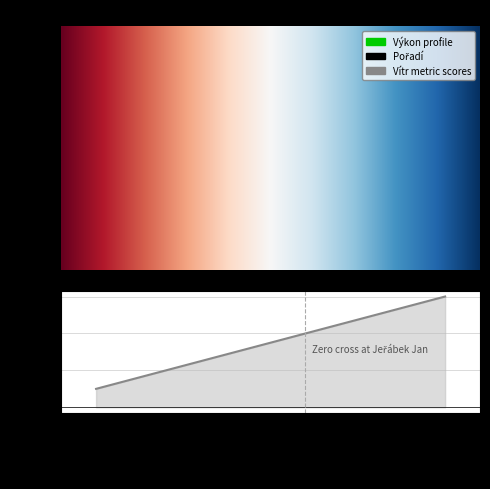

Which series has the largest range (max minus min)?

Pořadí